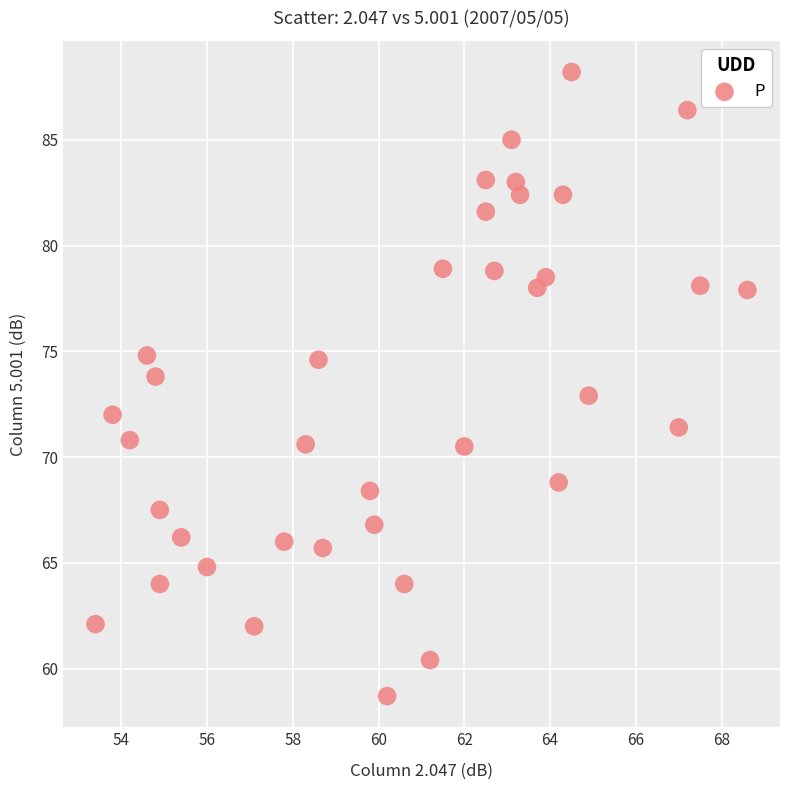

What is the range of Y values (max minus min)?

29.5